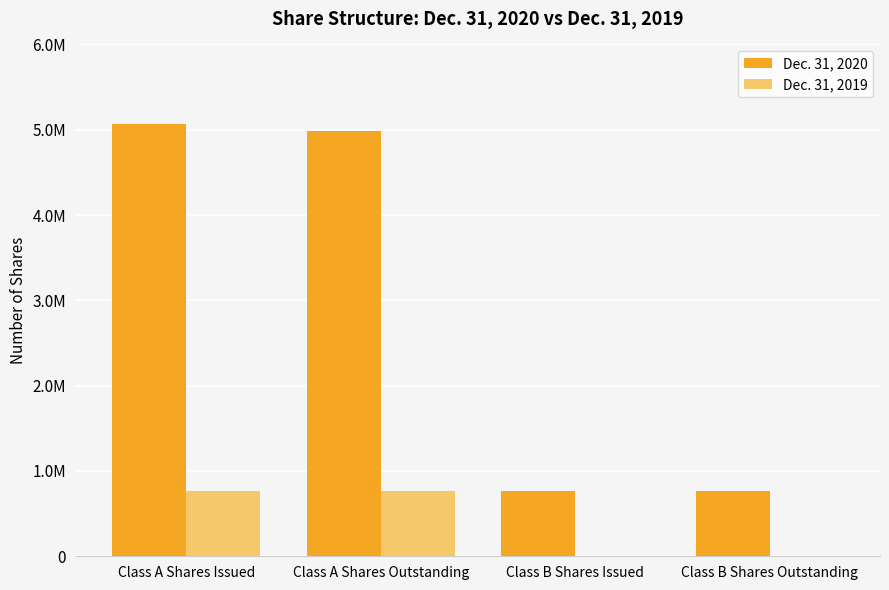

What are all the series names shown in the legend?

Dec. 31, 2020, Dec. 31, 2019